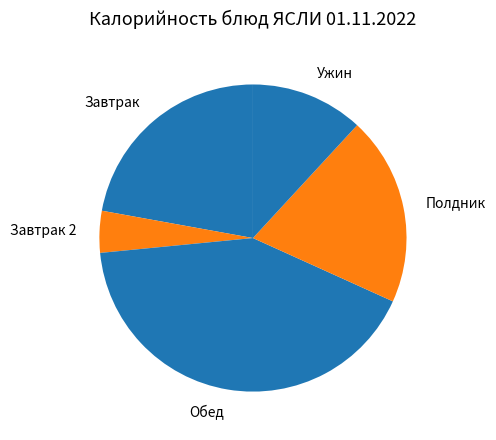

Count the number of slices in the pie.

5